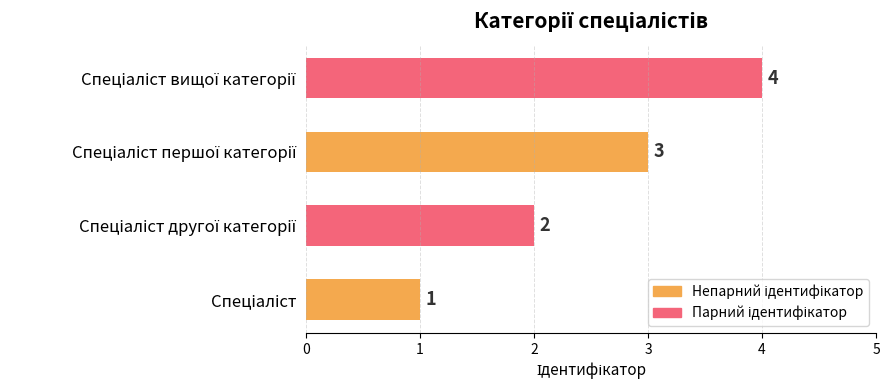

Count the values in the range 2 to 4.

3